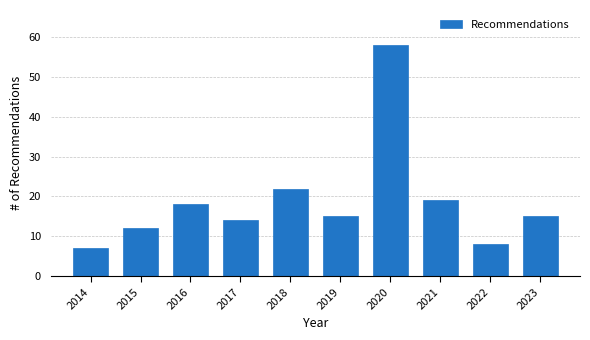

Reading right to left, list all the values displayed in this chart.

15	8	19	58	15	22	14	18	12	7